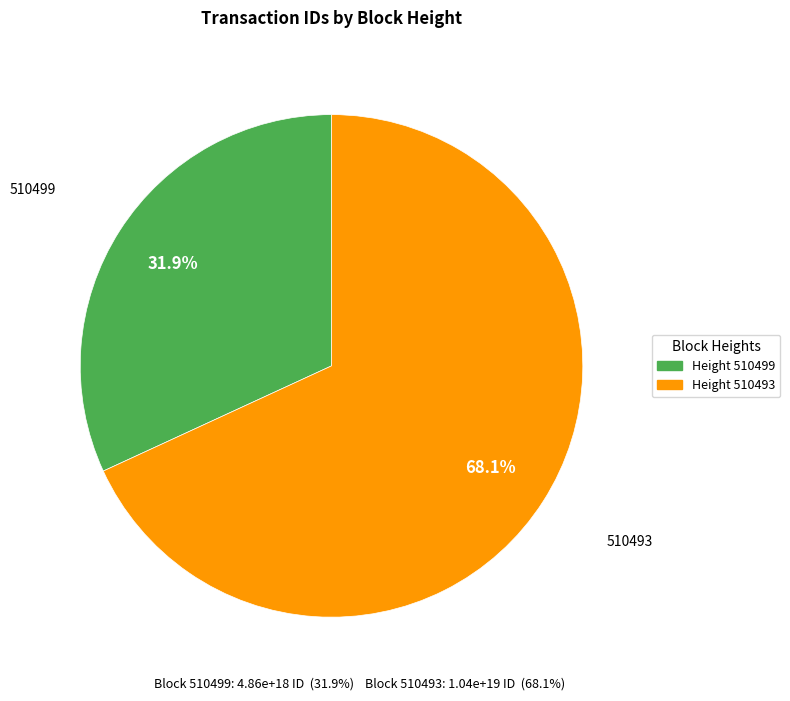

Count the number of slices in the pie.

2